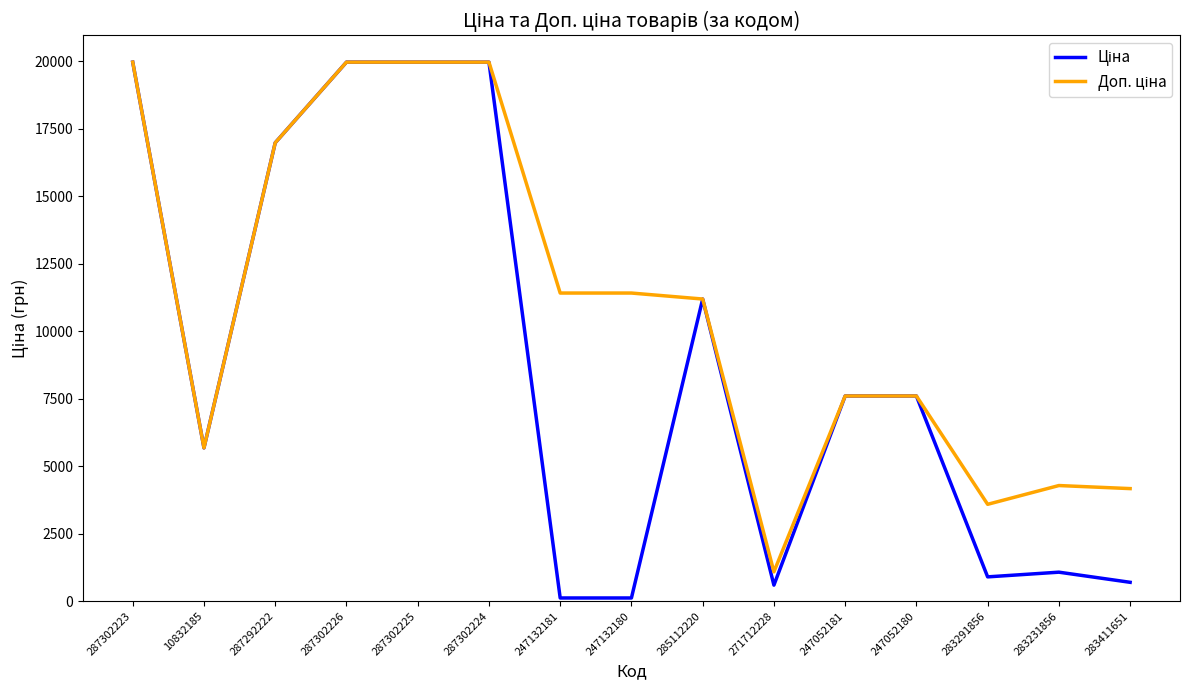

What is the spread (max minus min) of values at 283291856?

2687.7